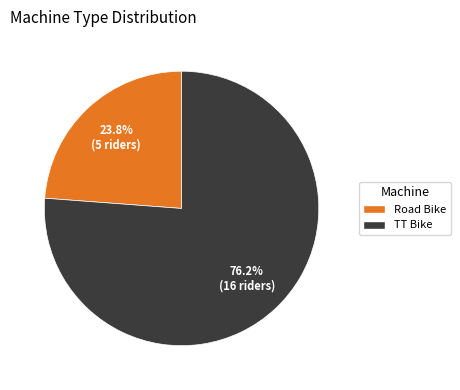

Which has a higher value, TT Bike or Road Bike?

TT Bike